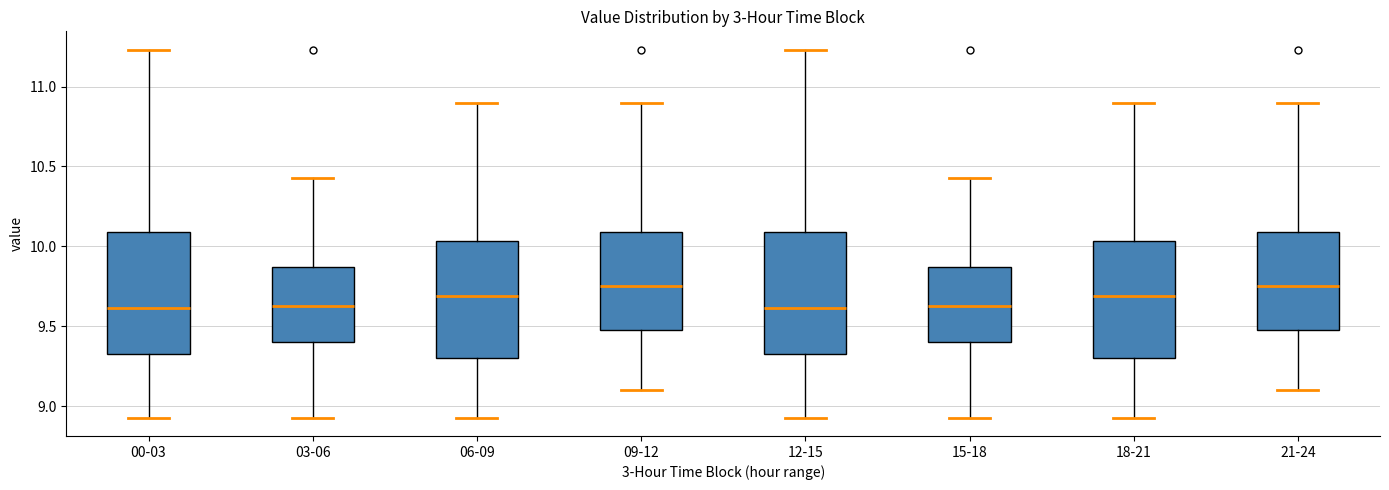

Where is the upper edge of the box for 06-09 on the y-axis? The values are not printed on the chart, so give them approximately, as read against the axis.

10.05